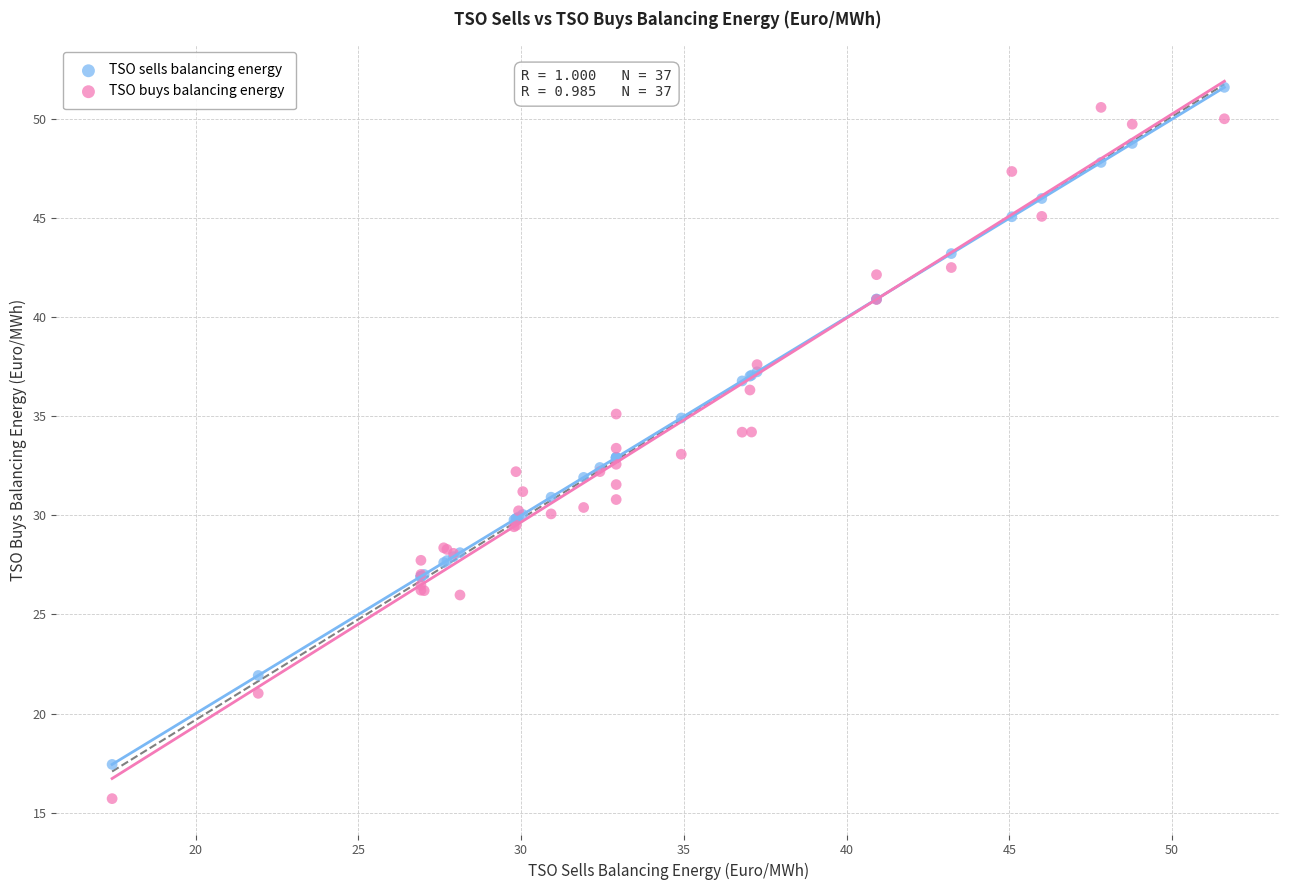

Which series reaches the minimum Y coordinate?

TSO buys balancing energy